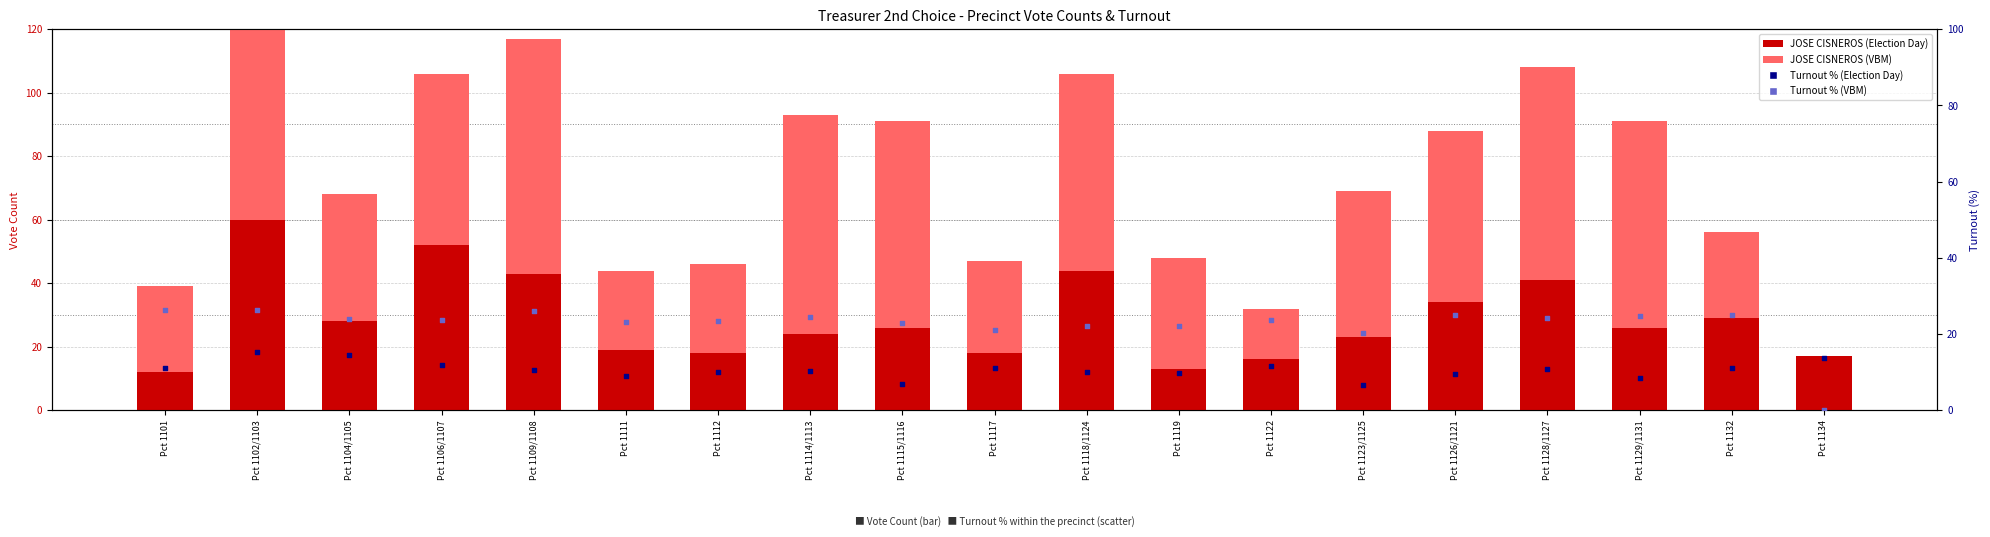

At which category is the sum across all series the highest?

Pct 1102/1103